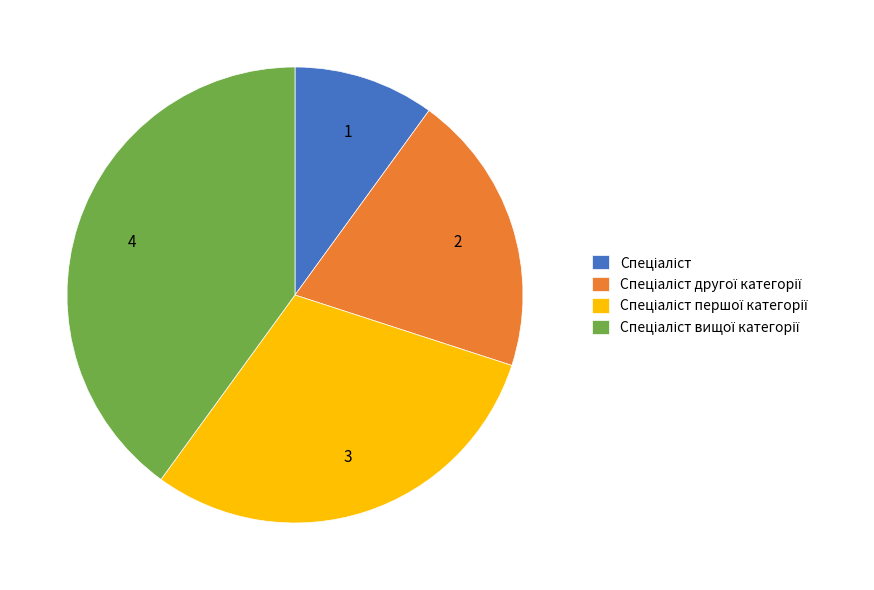

Is there a majority slice in this chart?

No